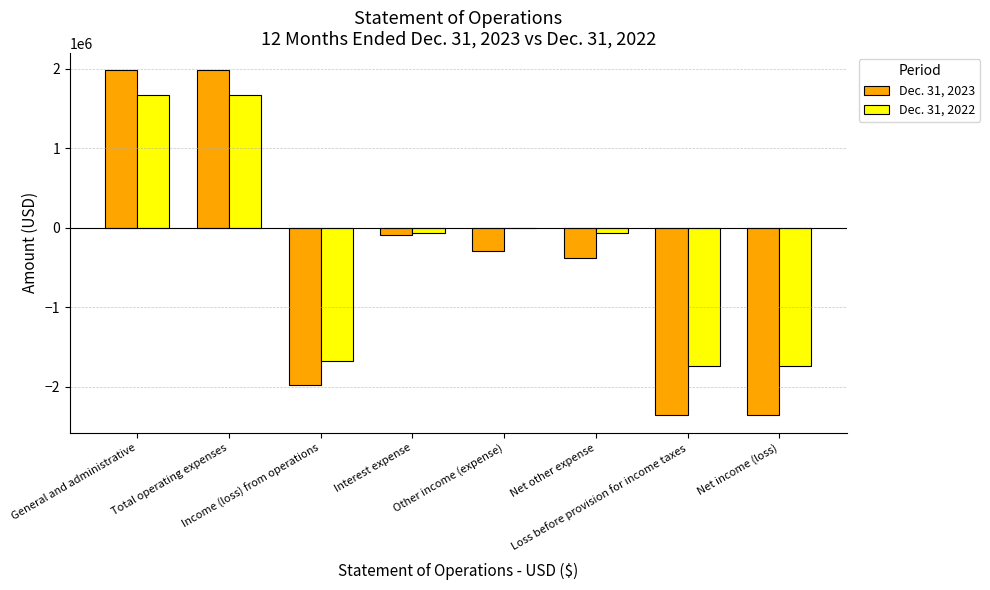

Reading left to right, list all the values displayed in this chart.

Dec. 31, 2023: General and administrative=1976601	Total operating expenses=1976601	Income (loss) from operations=-1976601	Interest expense=-87682	Other income (expense)=-296948	Net other expense=-384630	Loss before provision for income taxes=-2361231	Net income (loss)=-2361231
Dec. 31, 2022: General and administrative=1673284	Total operating expenses=1673284	Income (loss) from operations=-1673284	Interest expense=-70515	Other income (expense)=0	Net other expense=-70515	Loss before provision for income taxes=-1743799	Net income (loss)=-1743799